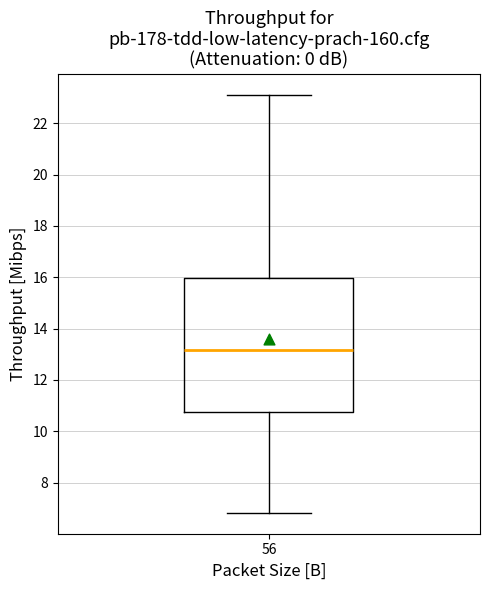

Where does the lower whisker of the box at x = 56 end on the y-axis? The values are not printed on the chart, so give them approximately, as read against the axis.

6.8